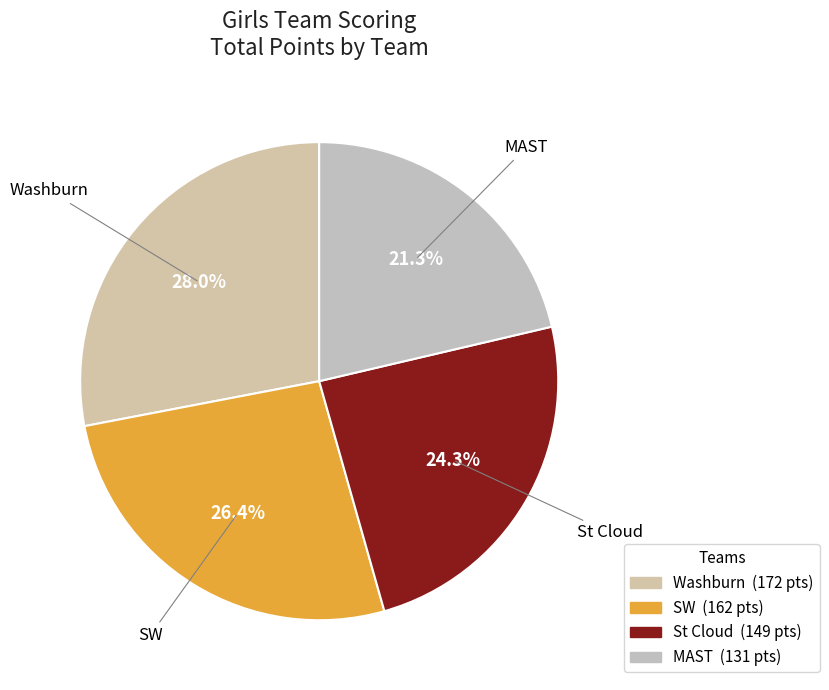

Count the number of slices in the pie.

4